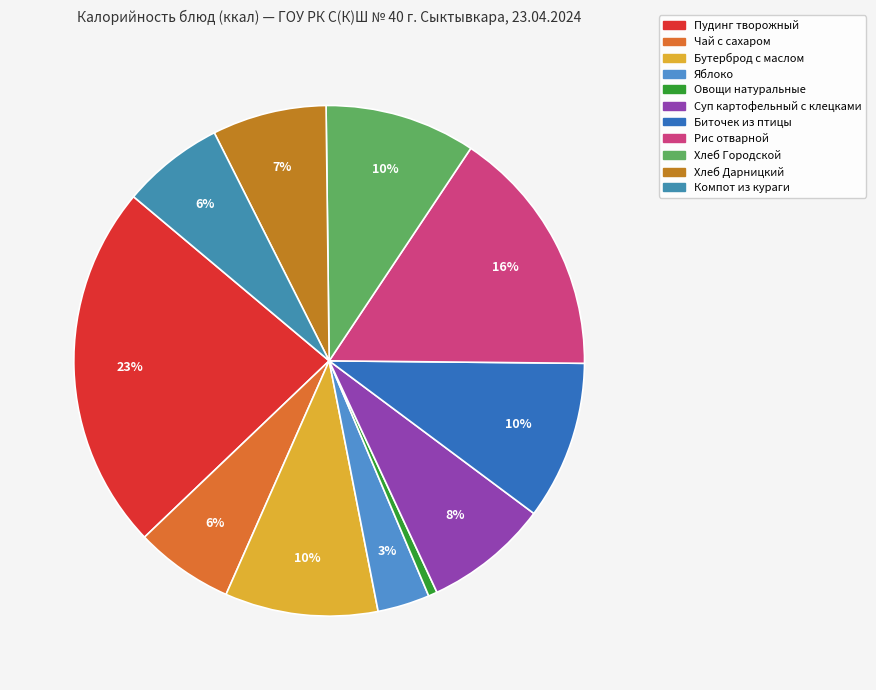

How many segments does this pie chart have?

11